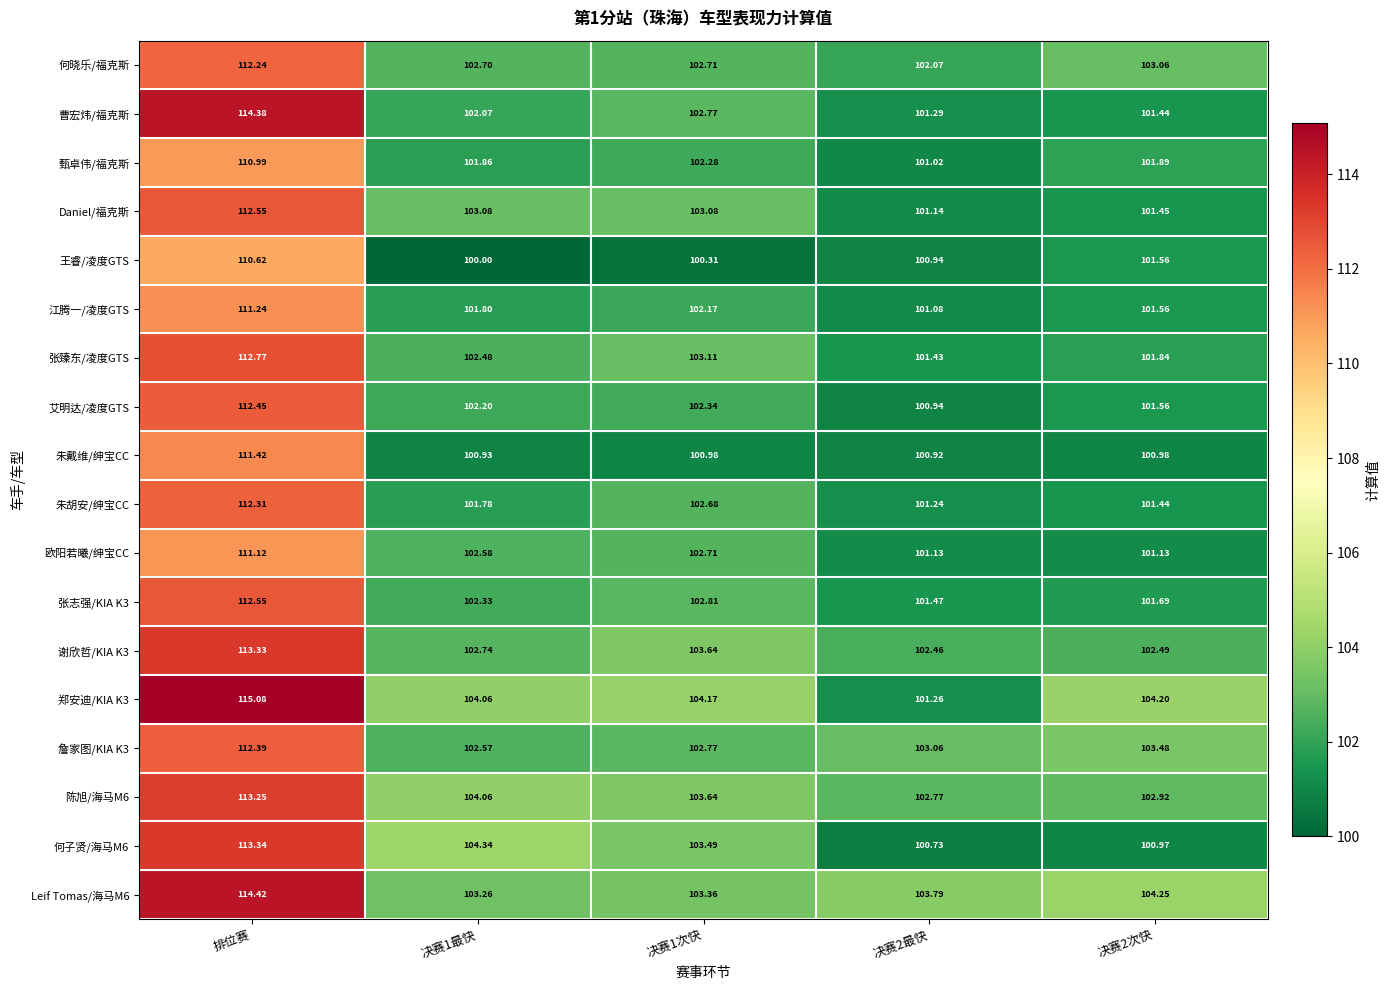

Which category has the highest value across all series?

排位赛